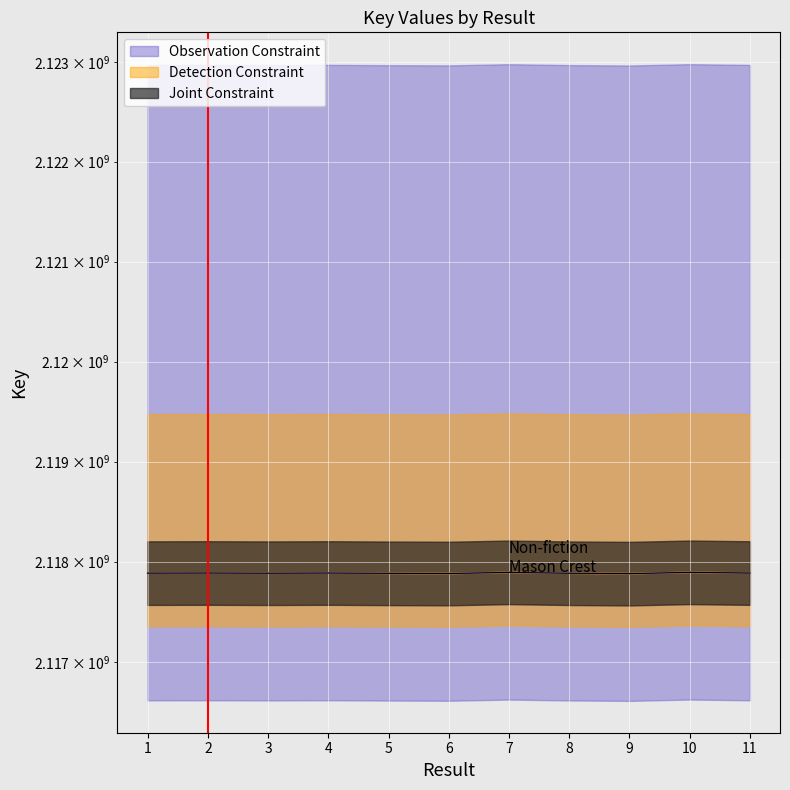

True or false: Joint Constraint and Observation Constraint cross at least once.

False